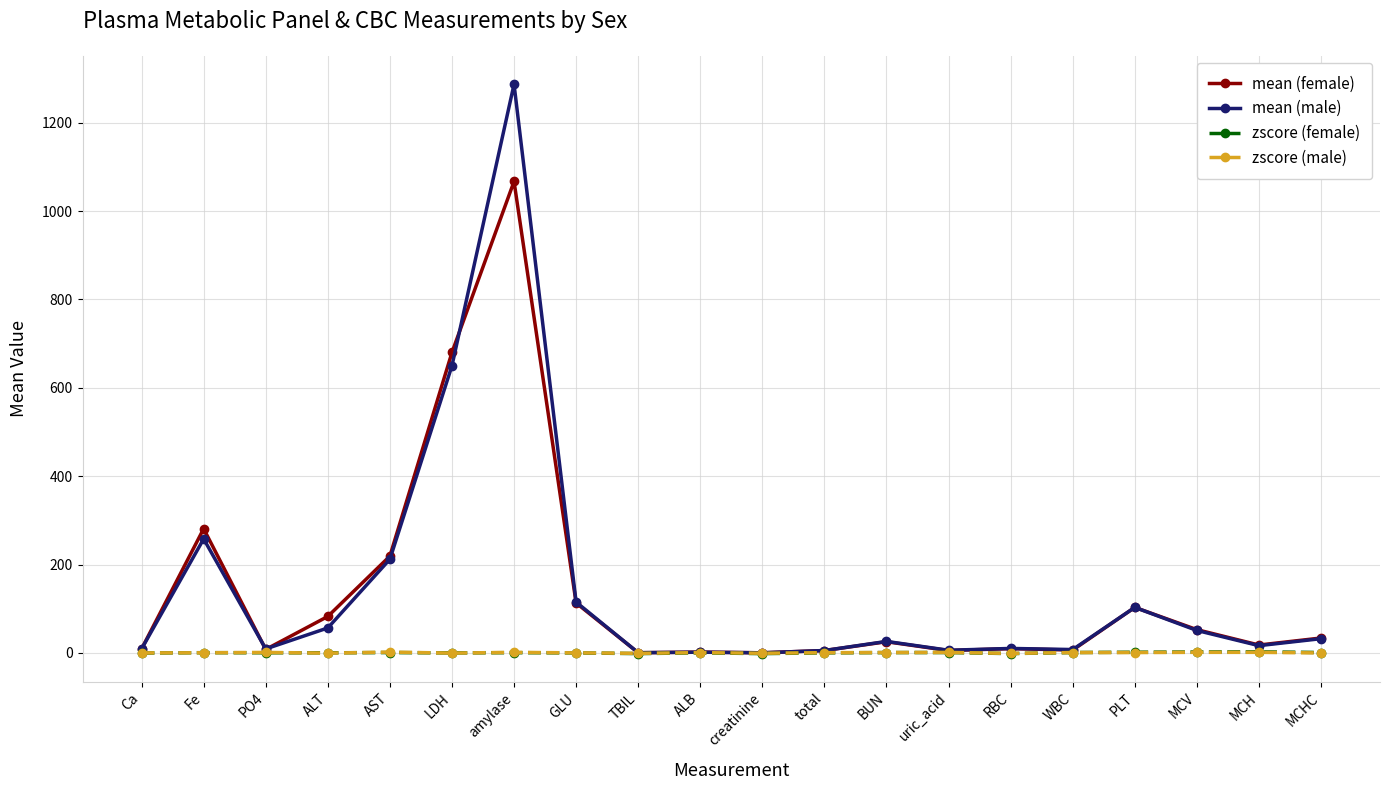

At which category does mean (female) reach its first local peak?

Fe